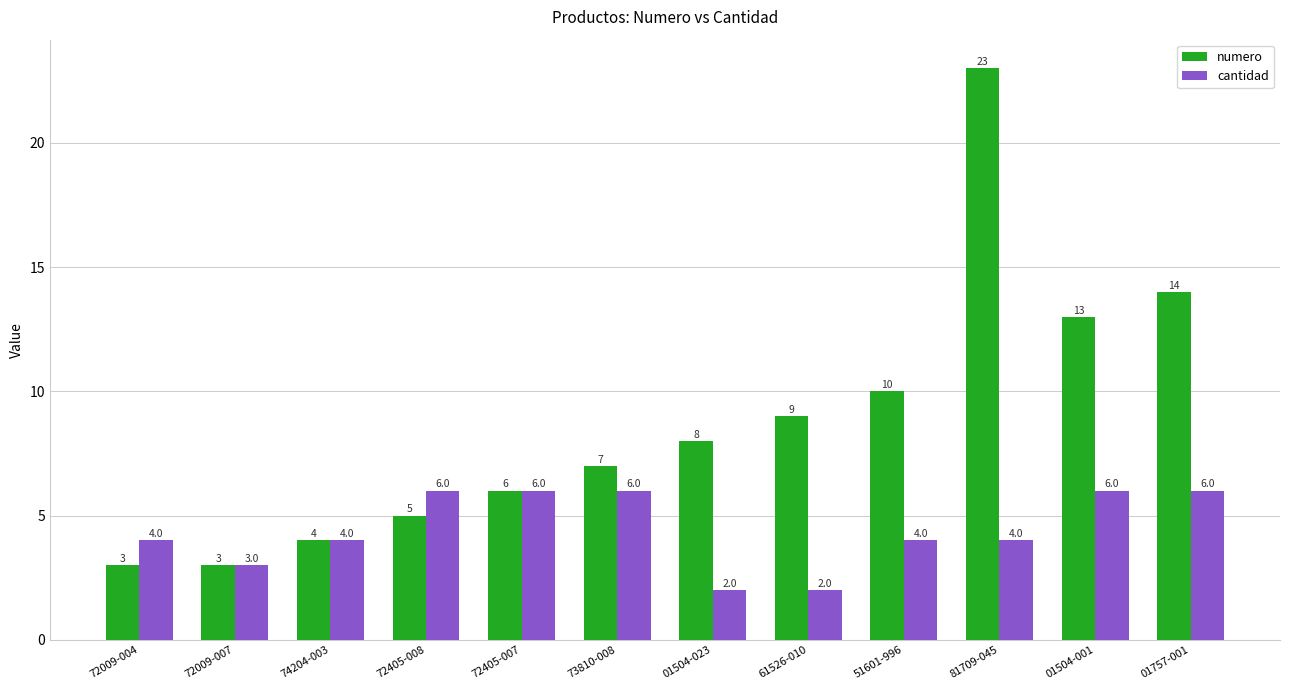

How many bars are there in total?

24